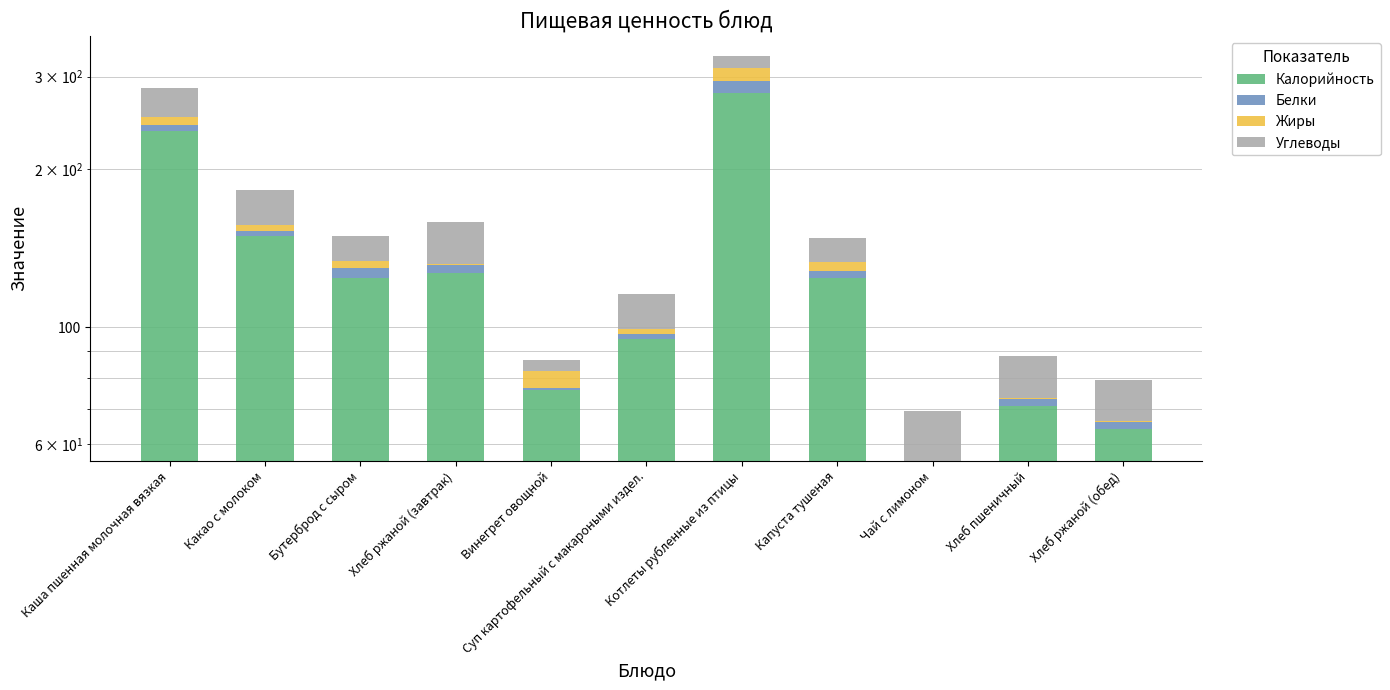

How many data points in Жиры are above 3?

6